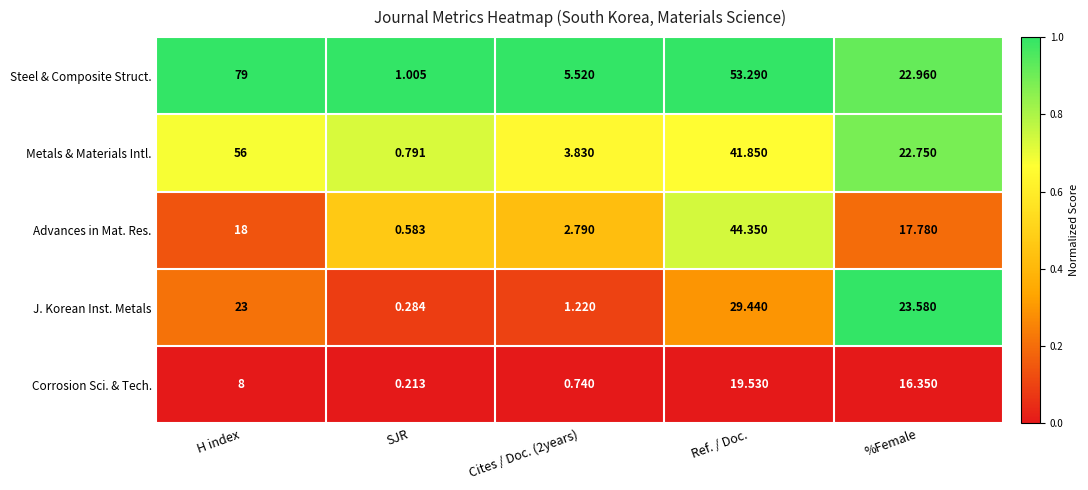

List the series in order of their peak value, highest first.

Steel & Composite Struct., Metals & Materials Intl., Advances in Mat. Res., J. Korean Inst. Metals, Corrosion Sci. & Tech.